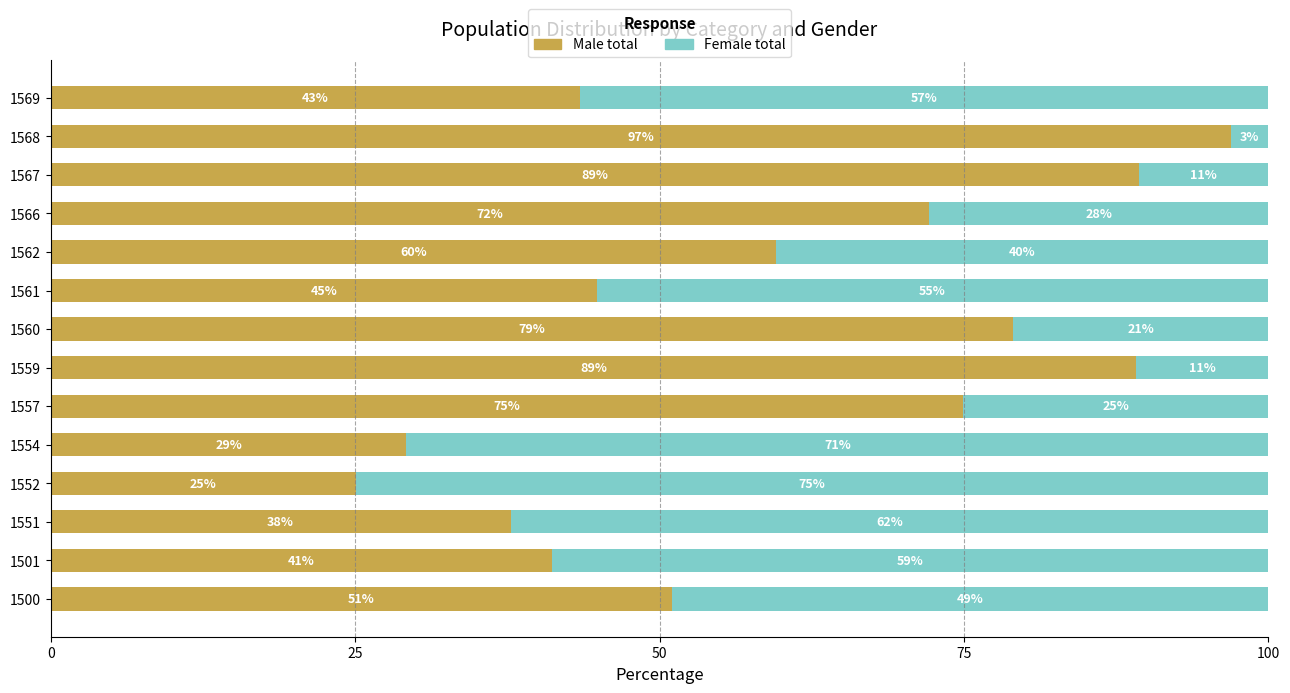

What is the total value across all series at 1501?

100.0